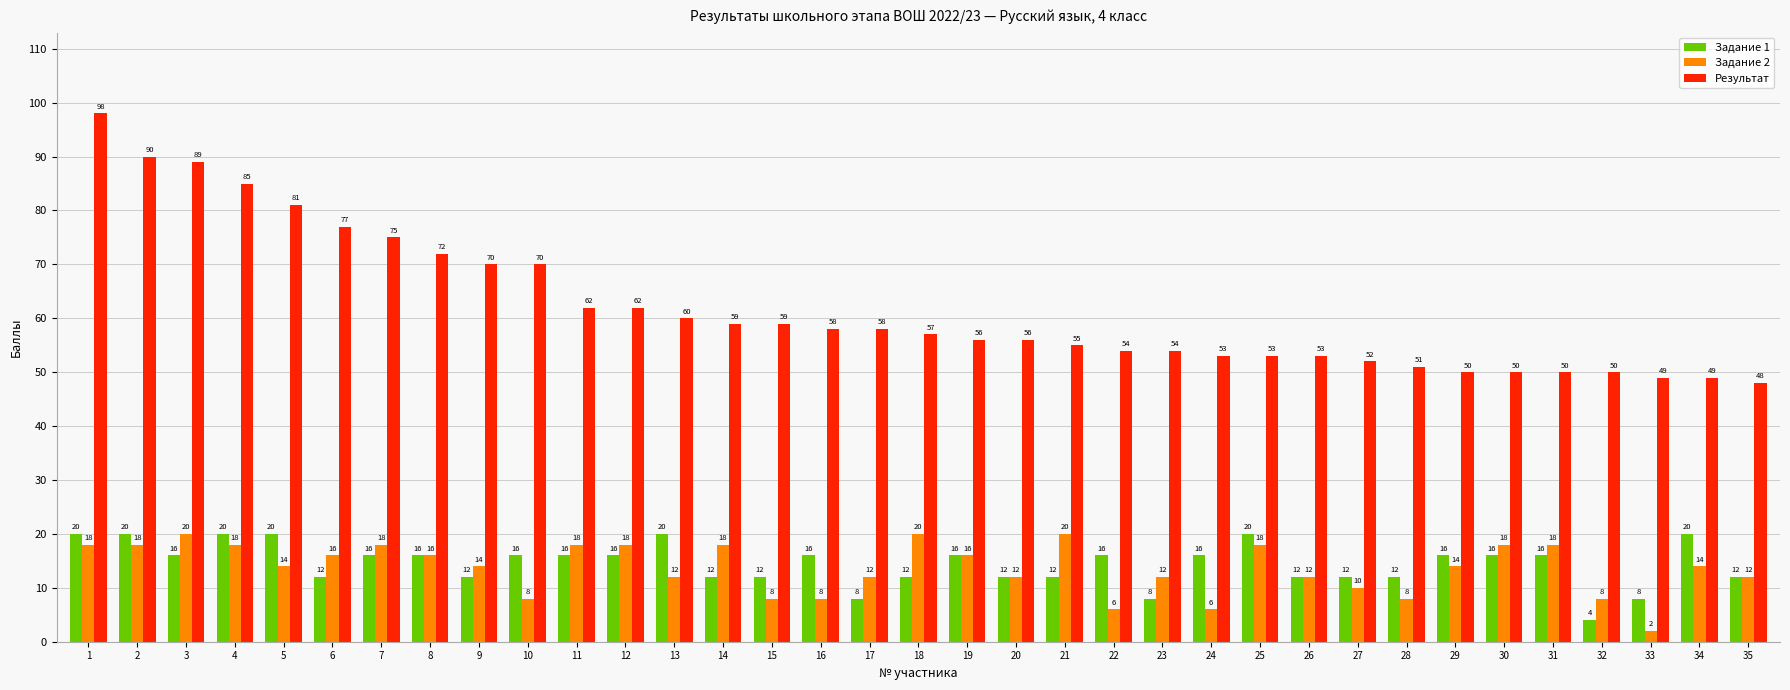

Reading right to left, extract all data points from this chart.

Задание 1: 35=12	34=20	33=8	32=4	31=16	30=16	29=16	28=12	27=12	26=12	25=20	24=16	23=8	22=16	21=12	20=12	19=16	18=12	17=8	16=16	15=12	14=12	13=20	12=16	11=16	10=16	9=12	8=16	7=16	6=12	5=20	4=20	3=16	2=20	1=20
Задание 2: 35=12	34=14	33=2	32=8	31=18	30=18	29=14	28=8	27=10	26=12	25=18	24=6	23=12	22=6	21=20	20=12	19=16	18=20	17=12	16=8	15=8	14=18	13=12	12=18	11=18	10=8	9=14	8=16	7=18	6=16	5=14	4=18	3=20	2=18	1=18
Результат: 35=48	34=49	33=49	32=50	31=50	30=50	29=50	28=51	27=52	26=53	25=53	24=53	23=54	22=54	21=55	20=56	19=56	18=57	17=58	16=58	15=59	14=59	13=60	12=62	11=62	10=70	9=70	8=72	7=75	6=77	5=81	4=85	3=89	2=90	1=98